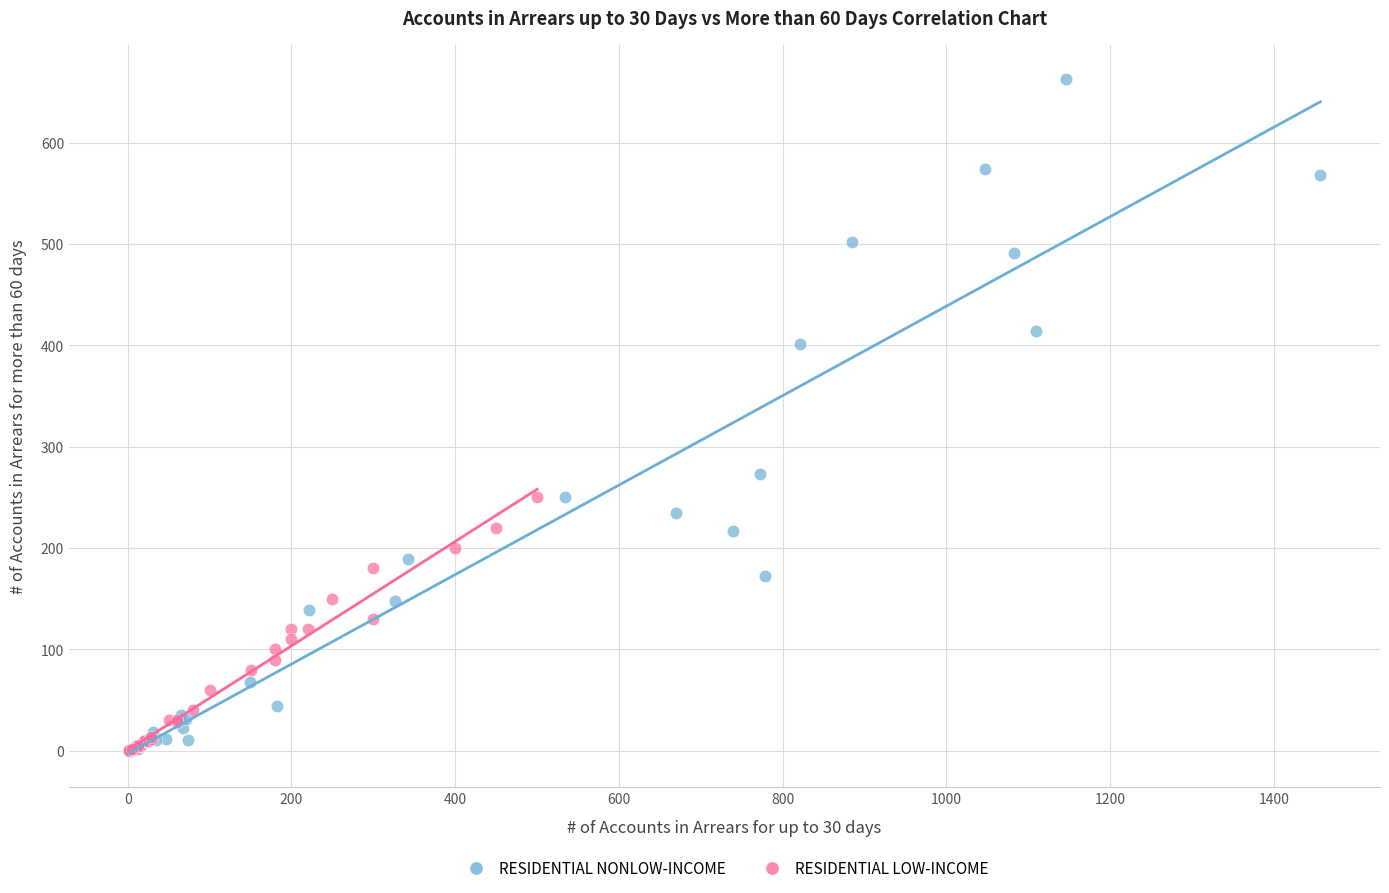

Which series reaches the maximum Y coordinate?

RESIDENTIAL NONLOW-INCOME